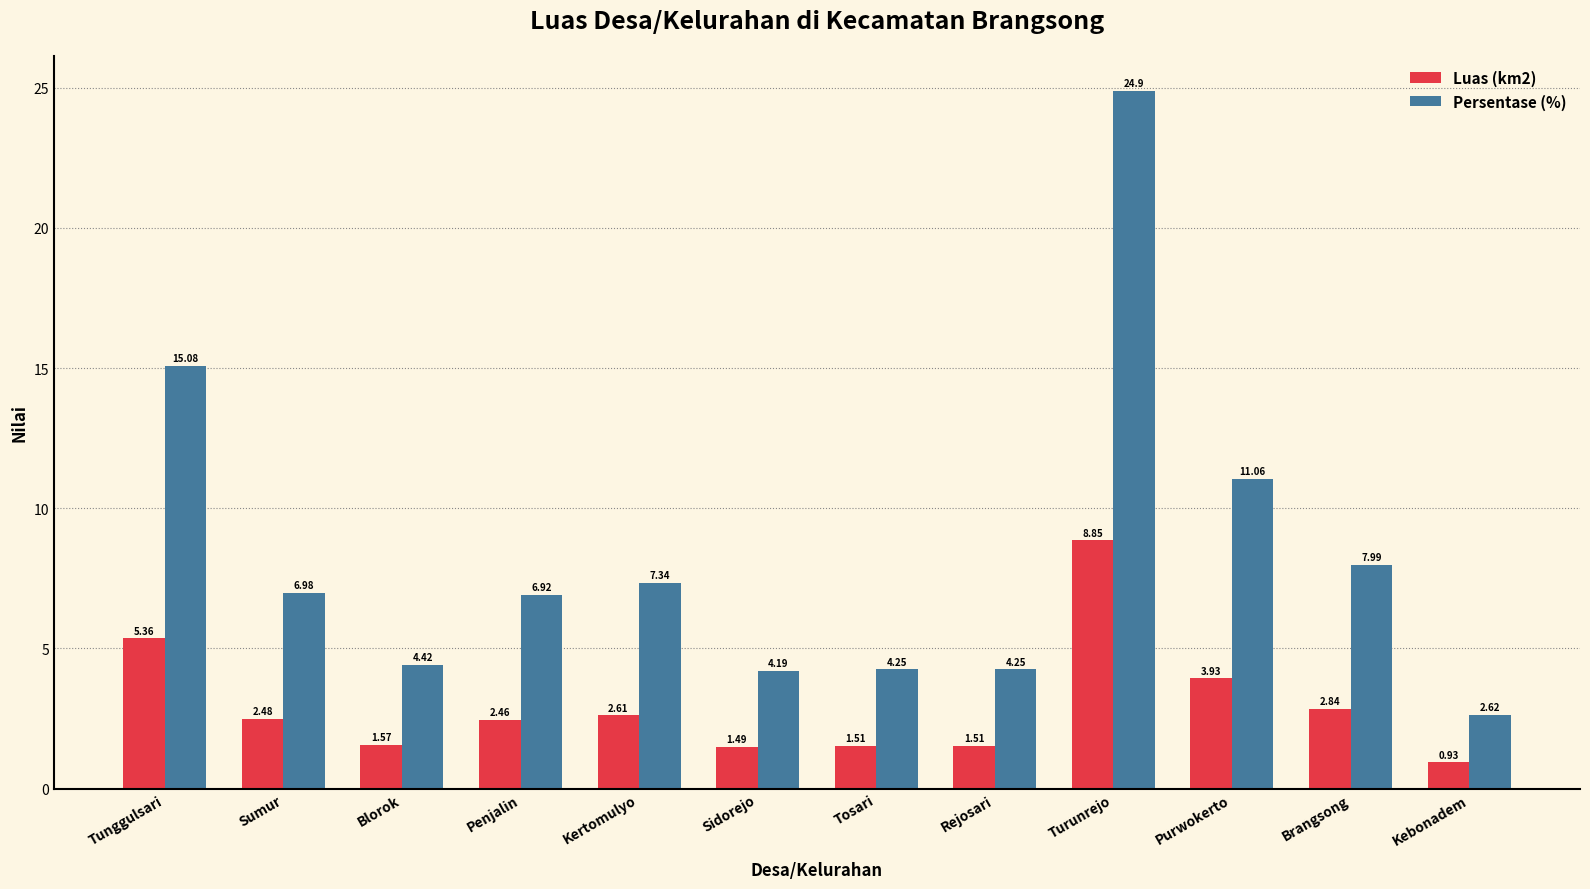

How many values in the Luas (km2) series are below 2?

5